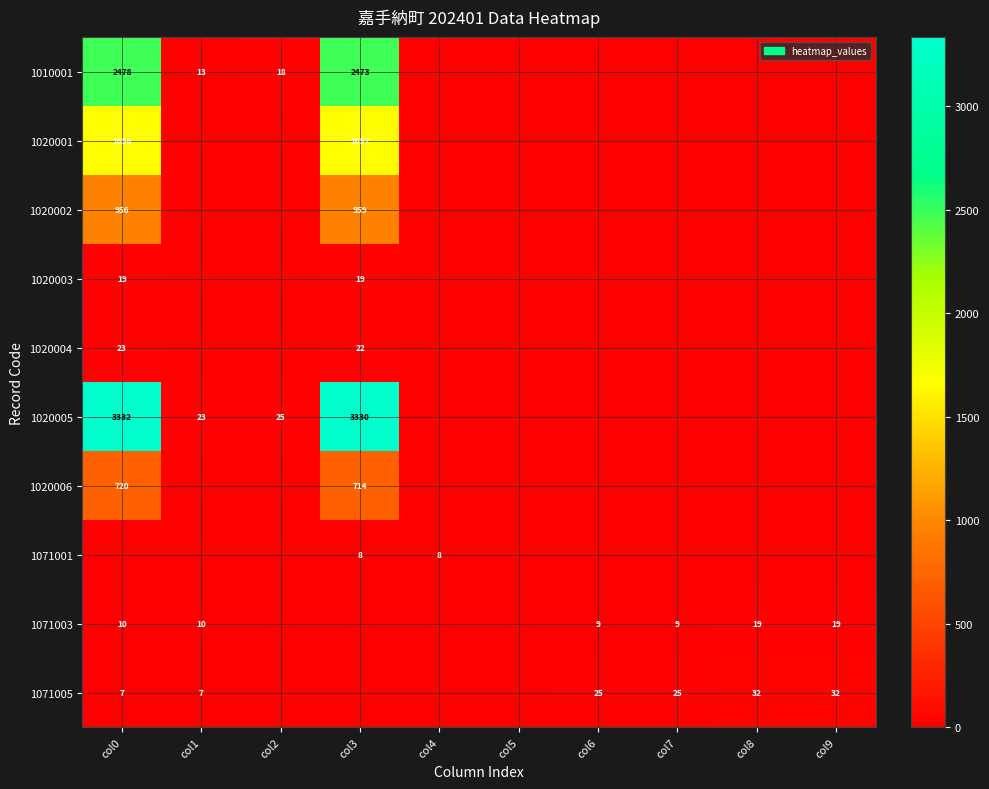

True or false: 1020005 has a value of 23 at col1.

True